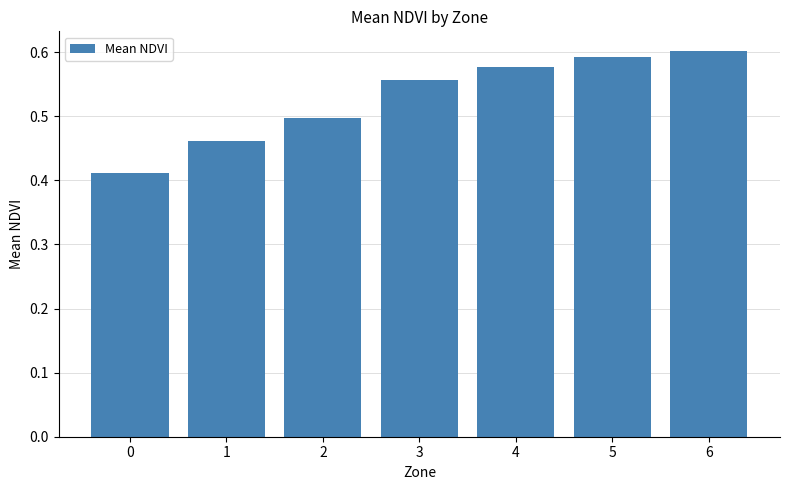

The value at 2 is 0.5. True or false?

True